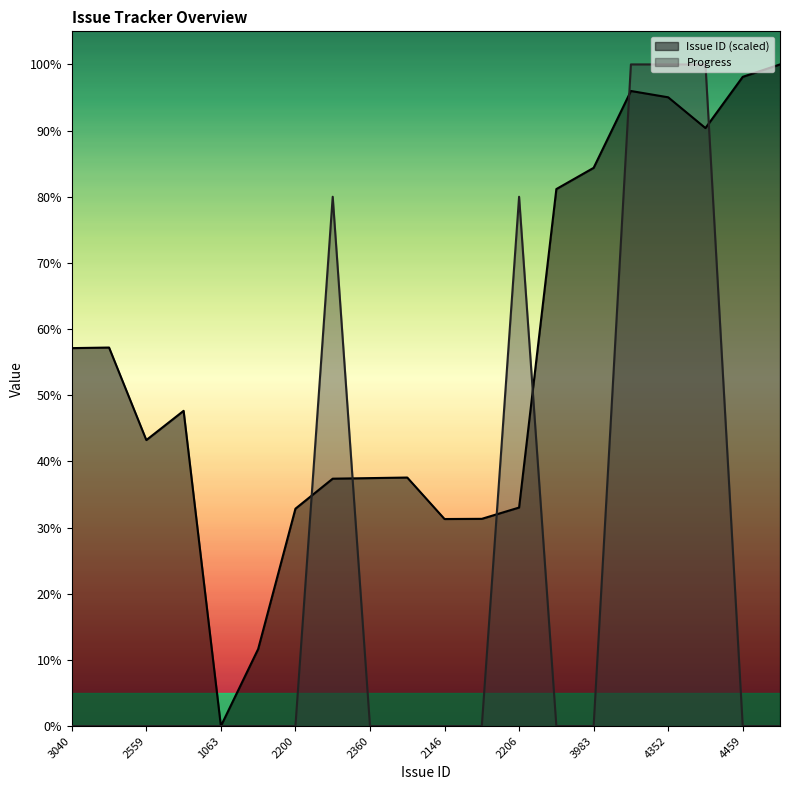

Which series has the largest total across all categories?

Issue ID (scaled)